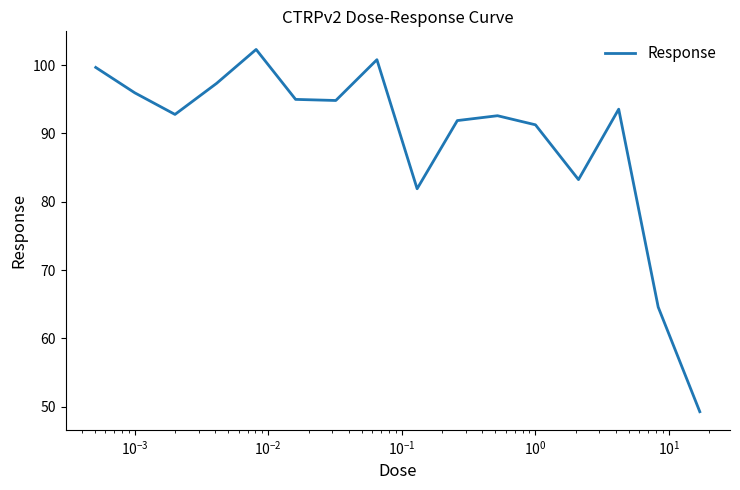

What is the difference between the maximum and minimum values?

53.0